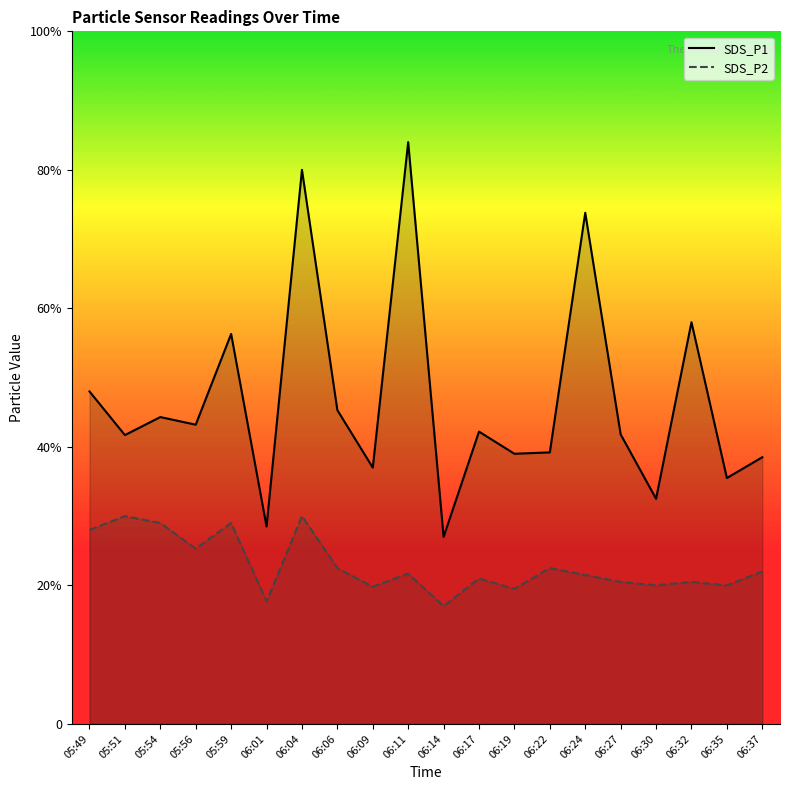

What is the value of the SDS_P2 point at the 16th from the left?

2.0